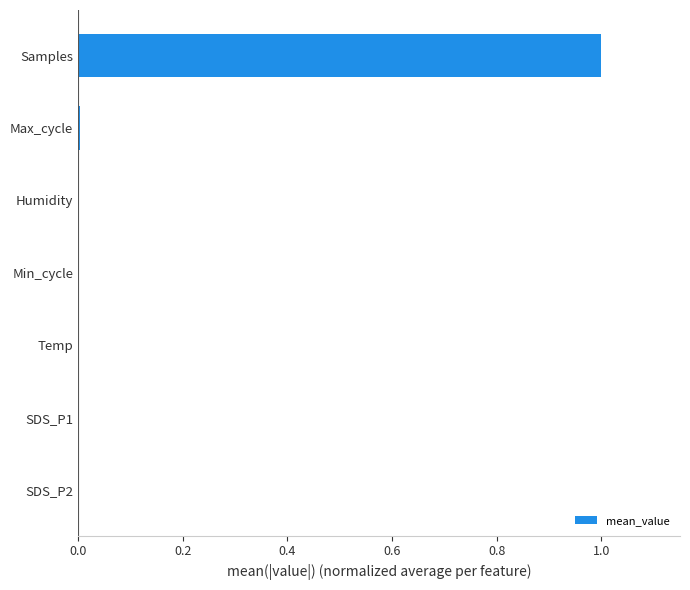

Which label corresponds to the largest value in the chart?

Samples